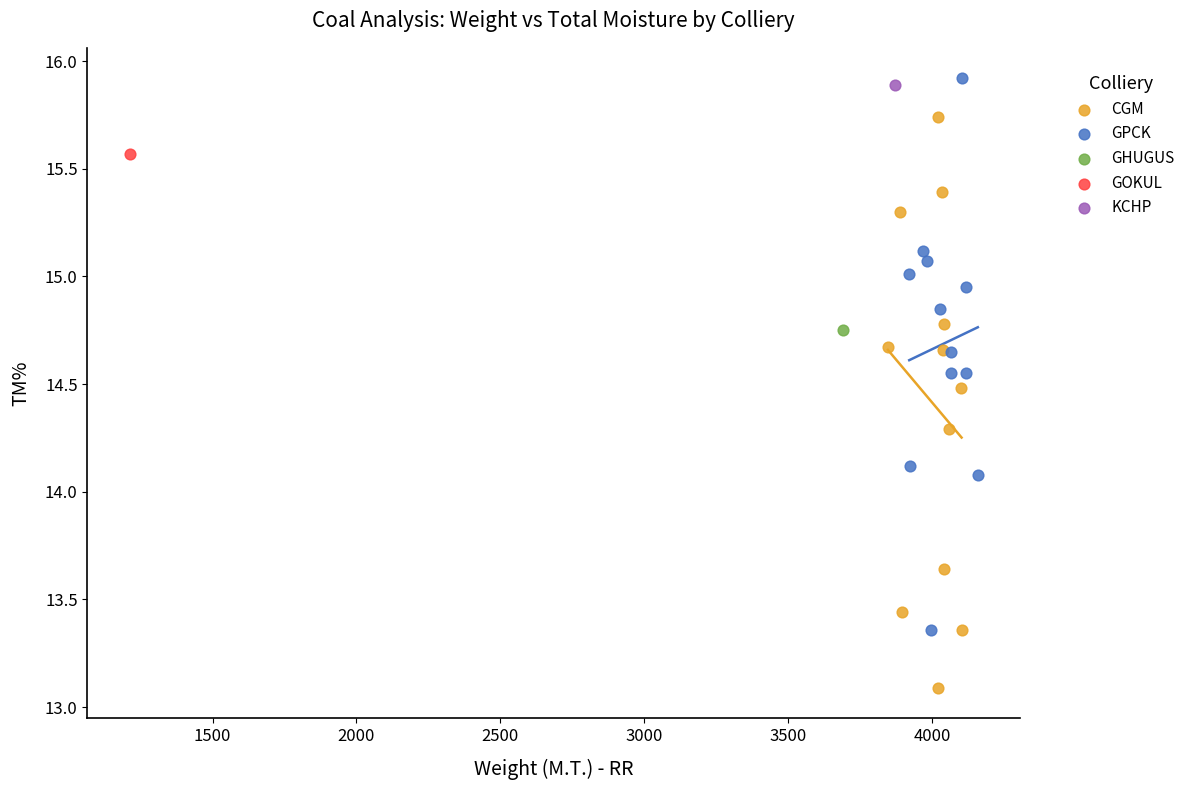

Which series reaches the minimum Y coordinate?

CGM